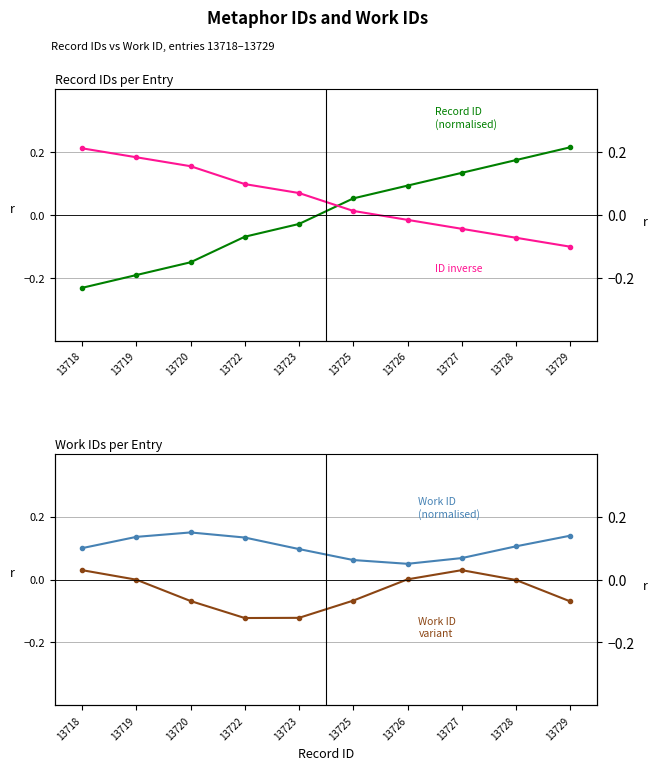

Where is ID inverse nearest to the value 0?

13725